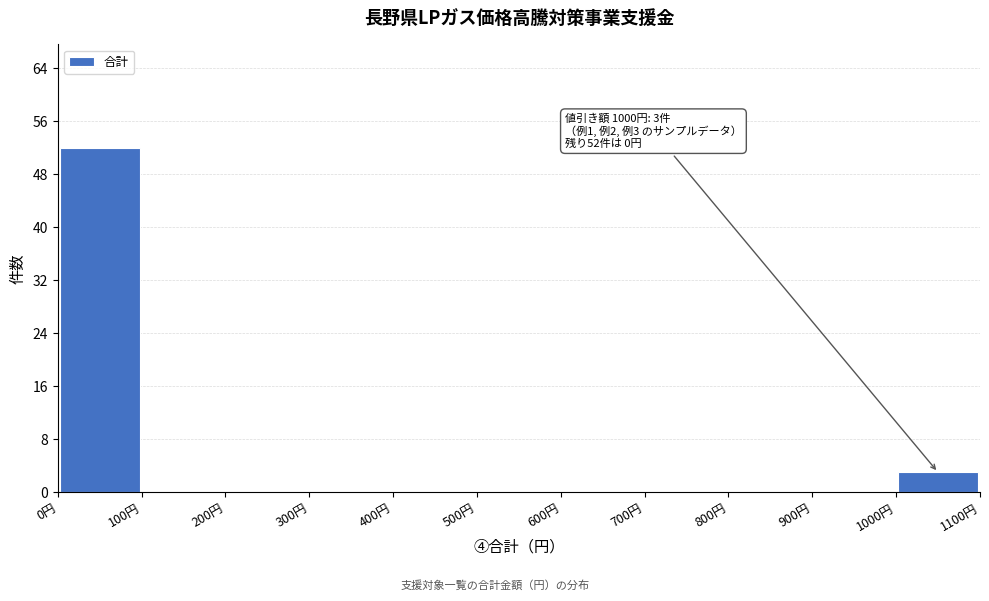

Over which range of the x-axis is the bar tallest?

0 to 100